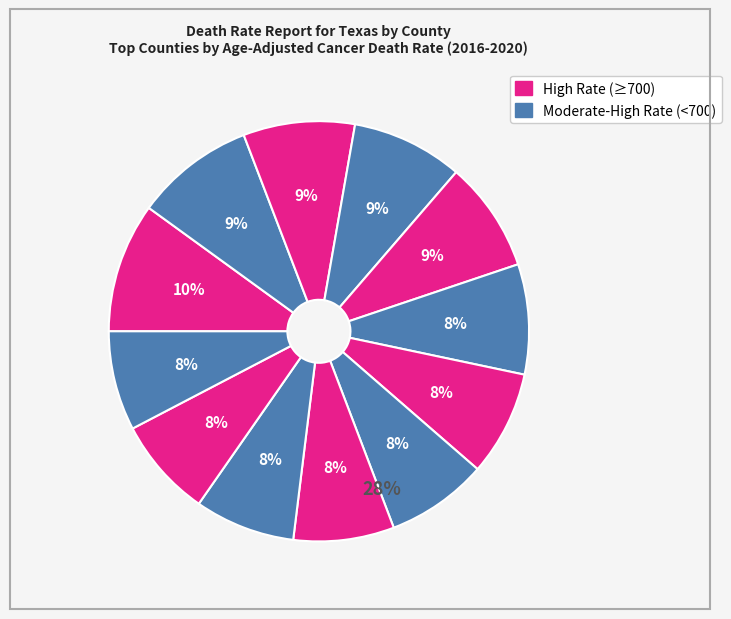

The Nolan County slice represents 8% of the pie. True or false?

True